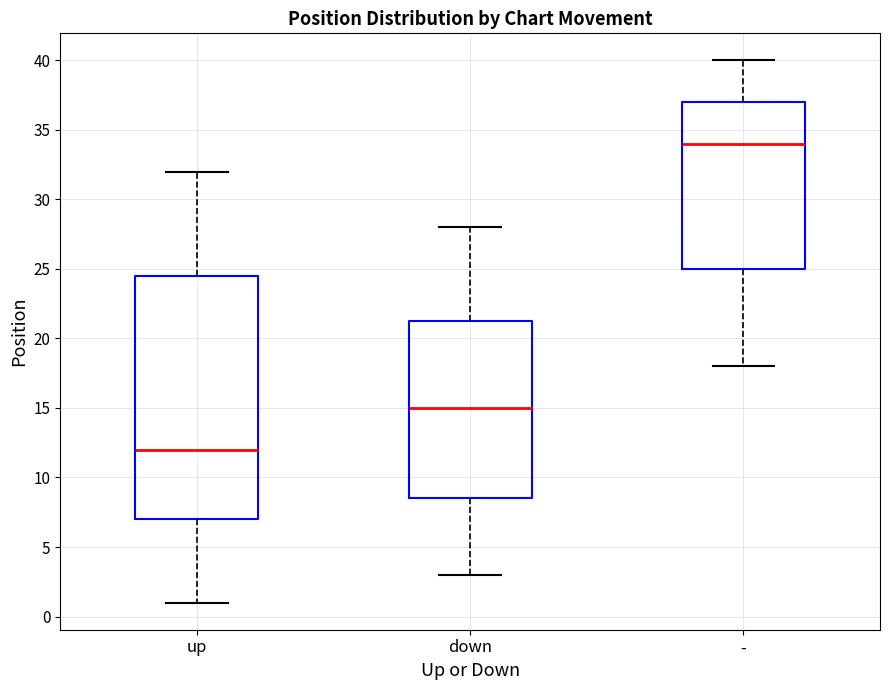

Reading left to right, transcribe this box plot: for each box, give where its median line is, the range the box spans, and where its two whiskers end, as read against the y-axis. The values are not printed on the chart, so give them approximately, as read against the axis.

up: median 12.0, box 7.0 to 24.5, whiskers 1.0 to 32.0
down: median 15.0, box 8.5 to 21.5, whiskers 3.0 to 28.0
-: median 34.0, box 25.0 to 37.0, whiskers 18.0 to 40.0